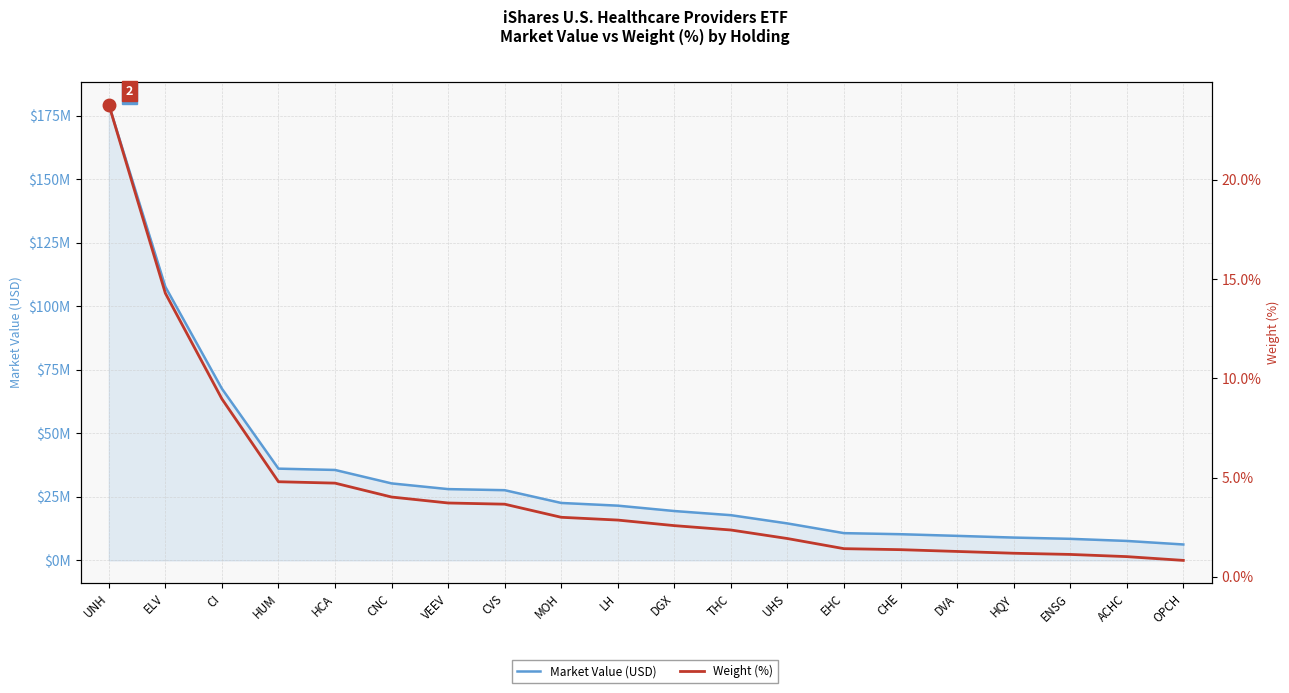

What is the label of the 10th point from the right?

DGX